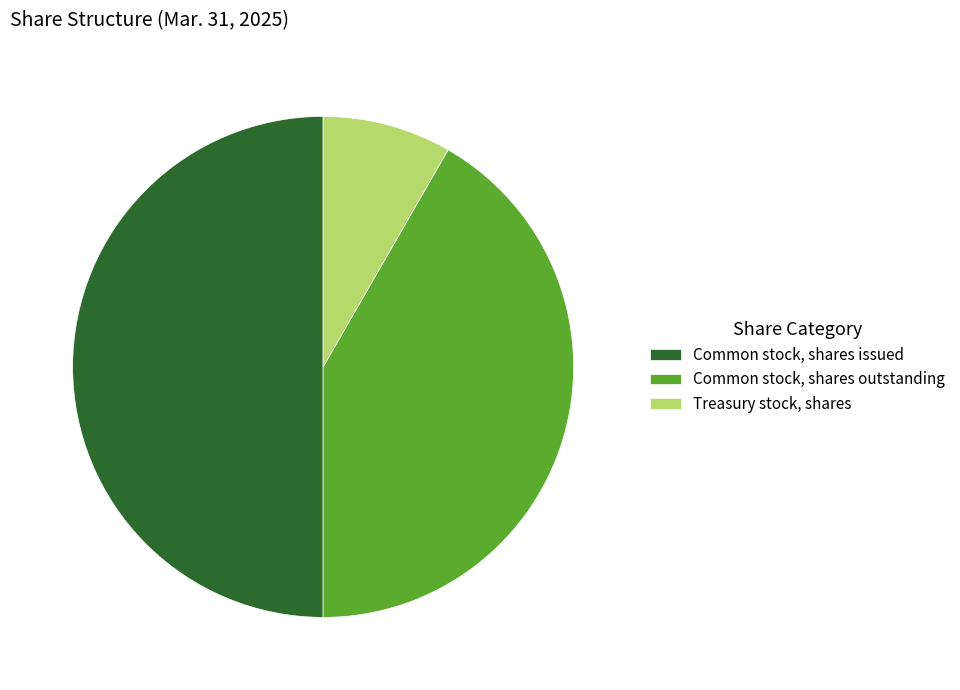

Do Treasury stock, shares and Common stock, shares issued together represent more than half of the pie?

Yes